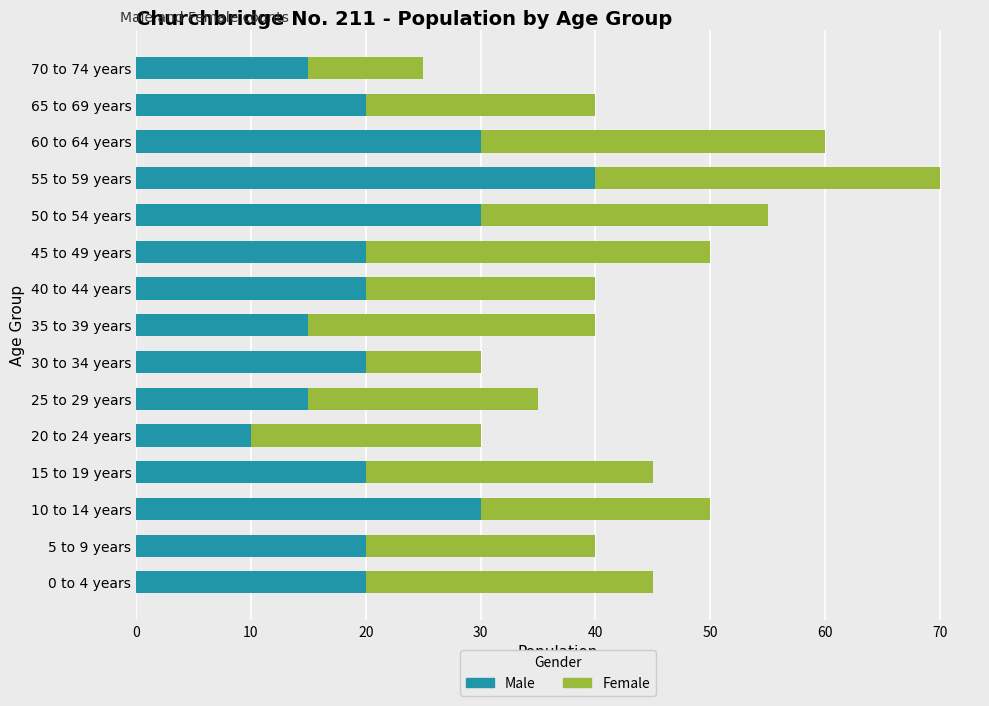

What is the average value of the Male series?

22